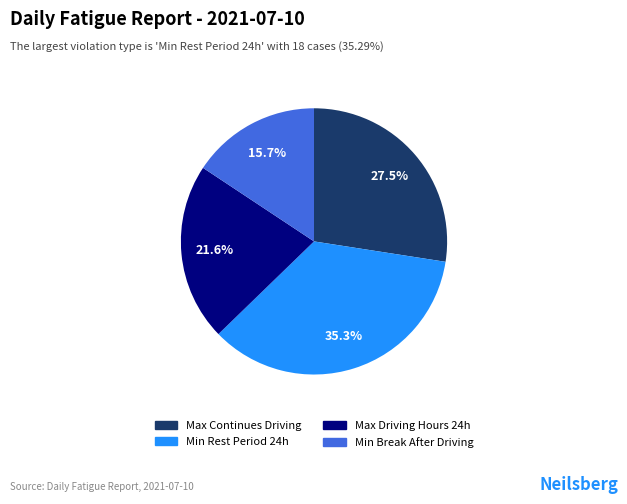

Is there a majority slice in this chart?

No